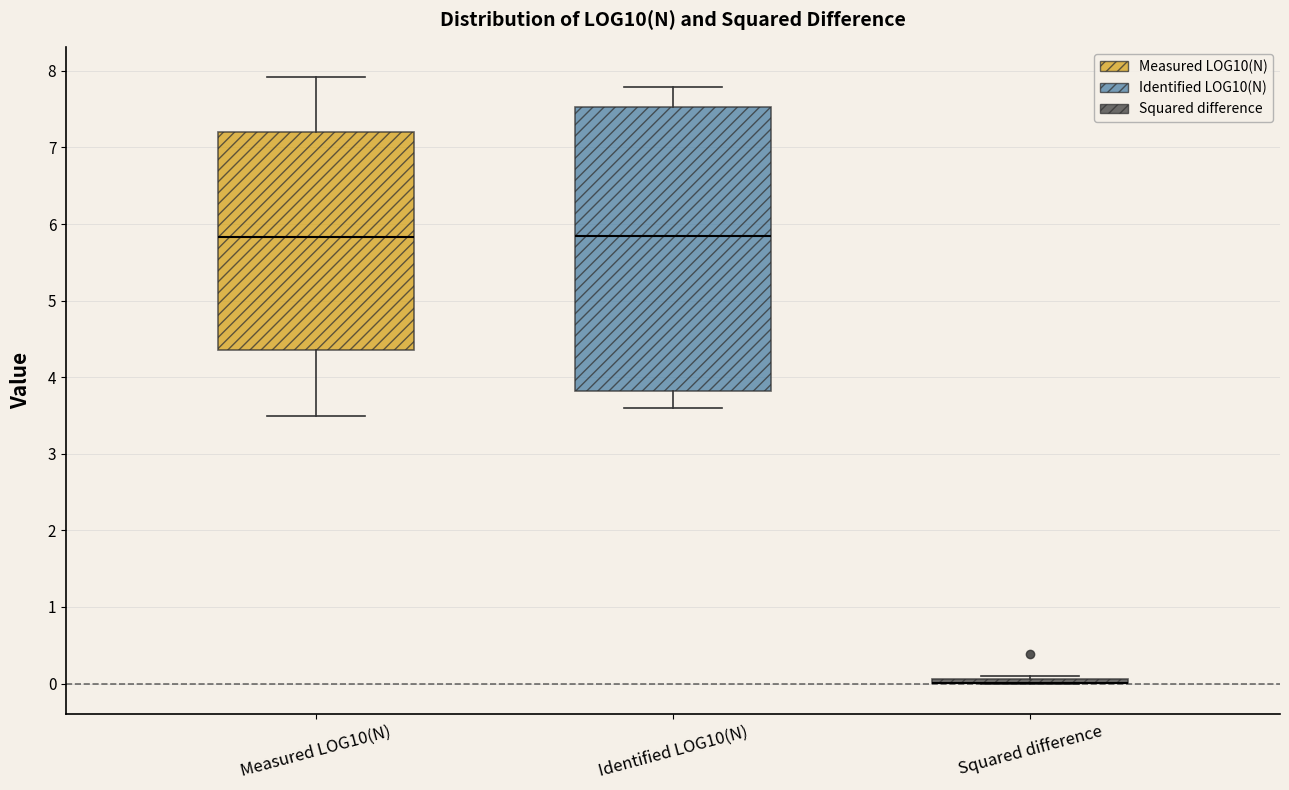

Where does the median line of the box for Identified LOG10(N) sit on the y-axis? The values are not printed on the chart, so give them approximately, as read against the axis.

5.8